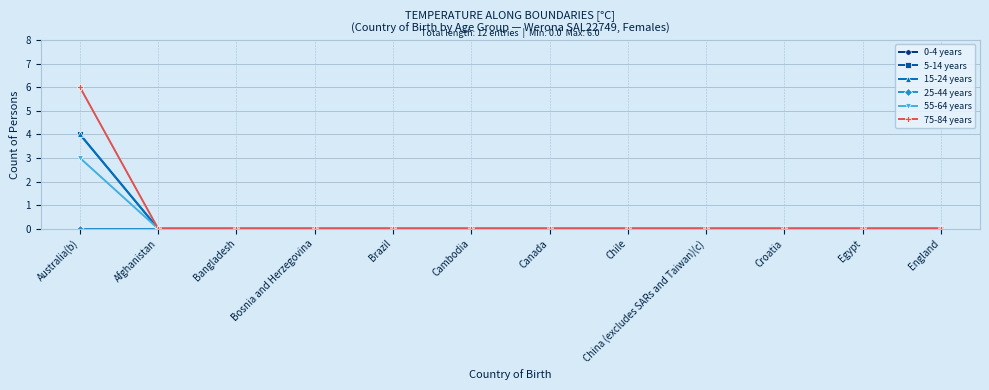

Reading right to left, list all the values displayed in this chart.

0-4 years: England=0	Egypt=0	Croatia=0	China (excludes SARs and Taiwan)(c)=0	Chile=0	Canada=0	Cambodia=0	Brazil=0	Bosnia and Herzegovina=0	Bangladesh=0	Afghanistan=0	Australia(b)=0
5-14 years: England=0	Egypt=0	Croatia=0	China (excludes SARs and Taiwan)(c)=0	Chile=0	Canada=0	Cambodia=0	Brazil=0	Bosnia and Herzegovina=0	Bangladesh=0	Afghanistan=0	Australia(b)=4
15-24 years: England=0	Egypt=0	Croatia=0	China (excludes SARs and Taiwan)(c)=0	Chile=0	Canada=0	Cambodia=0	Brazil=0	Bosnia and Herzegovina=0	Bangladesh=0	Afghanistan=0	Australia(b)=4
25-44 years: England=0	Egypt=0	Croatia=0	China (excludes SARs and Taiwan)(c)=0	Chile=0	Canada=0	Cambodia=0	Brazil=0	Bosnia and Herzegovina=0	Bangladesh=0	Afghanistan=0	Australia(b)=0
55-64 years: England=0	Egypt=0	Croatia=0	China (excludes SARs and Taiwan)(c)=0	Chile=0	Canada=0	Cambodia=0	Brazil=0	Bosnia and Herzegovina=0	Bangladesh=0	Afghanistan=0	Australia(b)=3
75-84 years: England=0	Egypt=0	Croatia=0	China (excludes SARs and Taiwan)(c)=0	Chile=0	Canada=0	Cambodia=0	Brazil=0	Bosnia and Herzegovina=0	Bangladesh=0	Afghanistan=0	Australia(b)=6